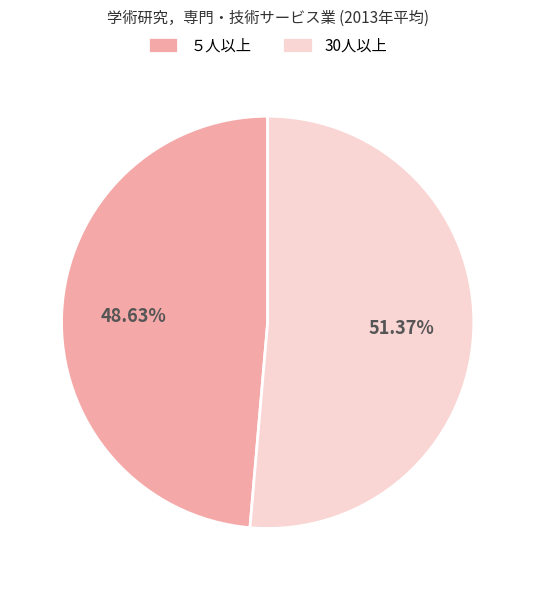

To the nearest percent, what percentage of the pie is 30人以上?

51%